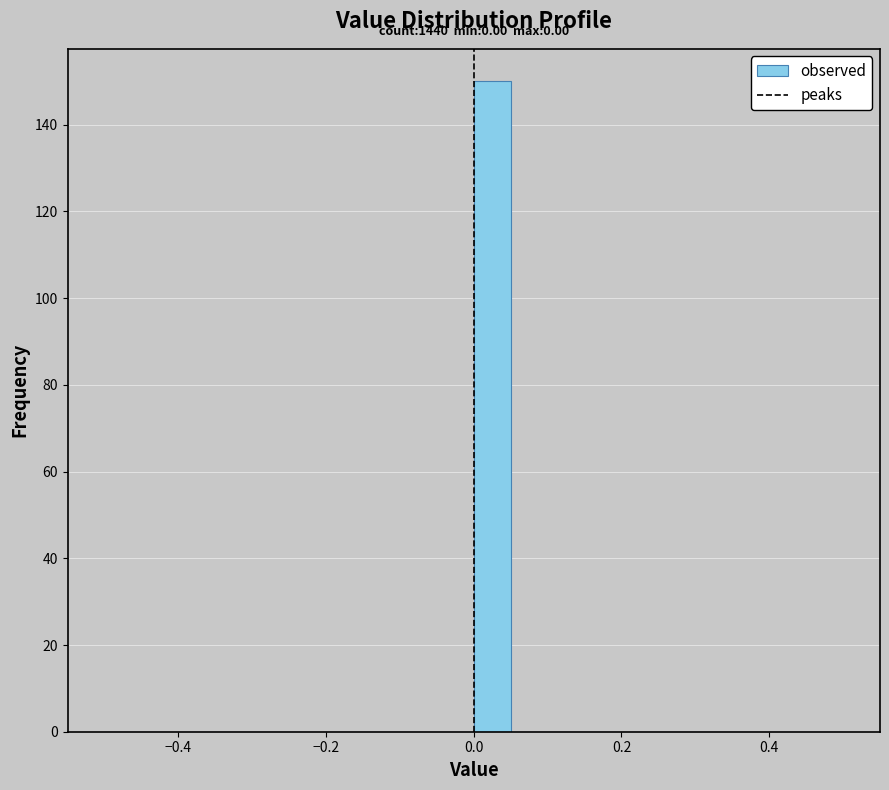

Around what value on the x-axis is the tallest bar? Give the approximate position of its centre, as read against the axis.

0.02